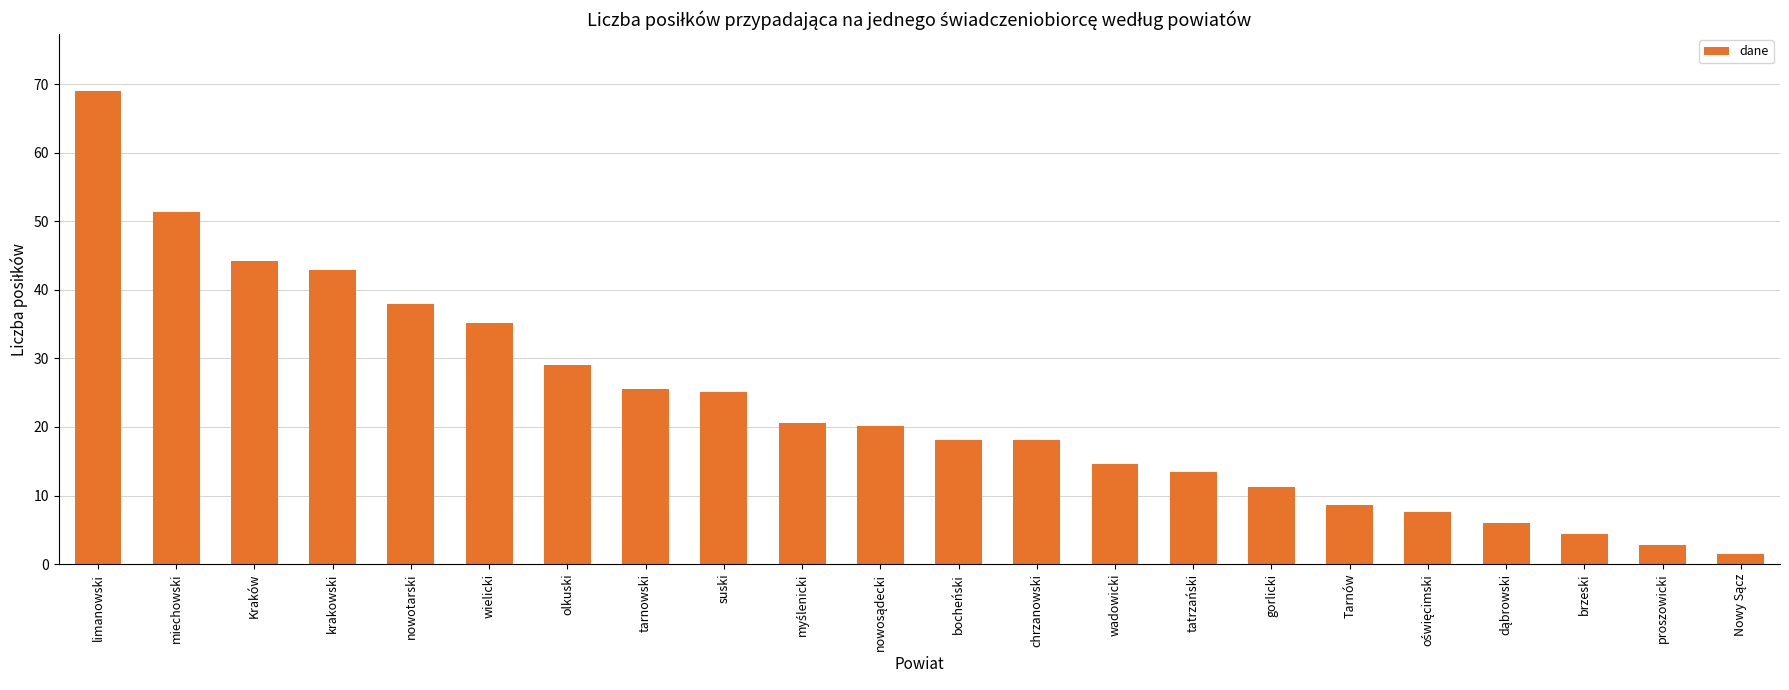

At which label does the data first exceed 20?

limanowski